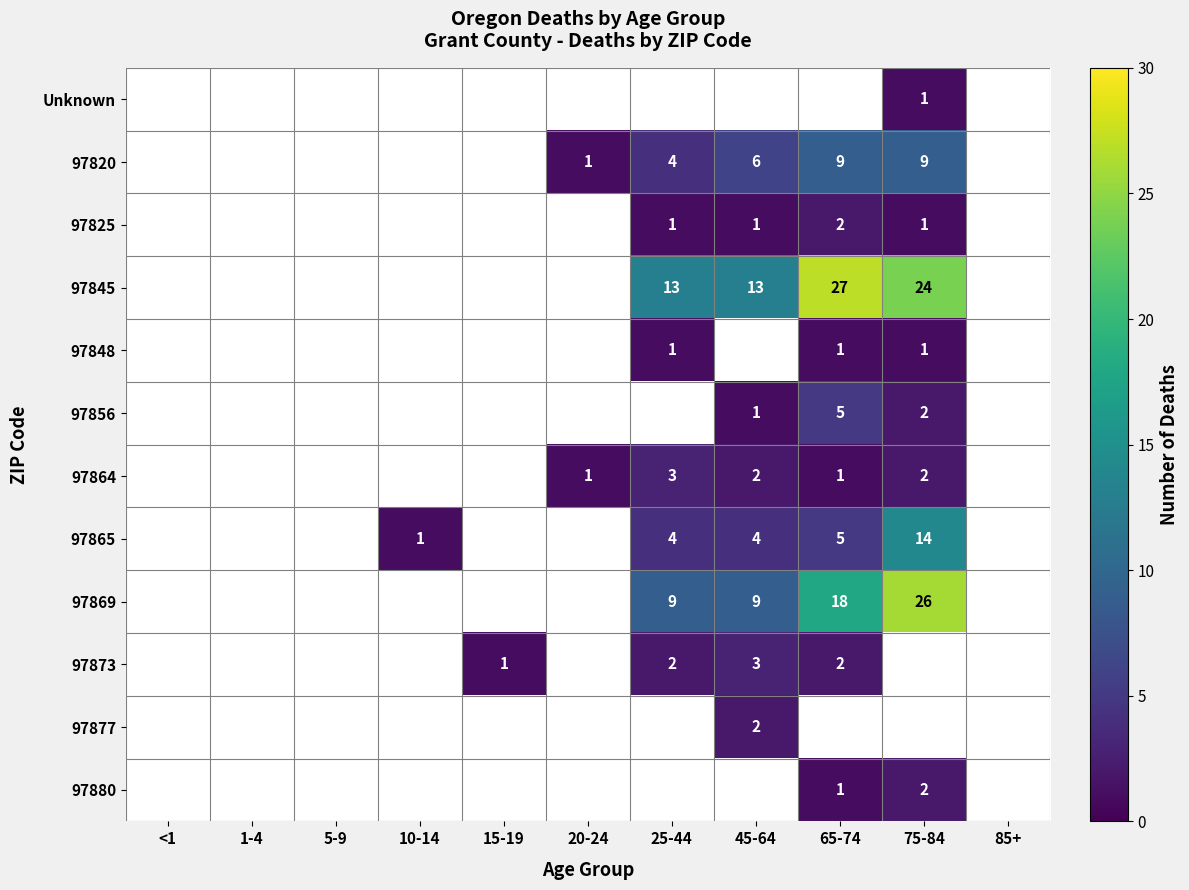

The value of 97845 at 25-44 is 9. True or false?

False